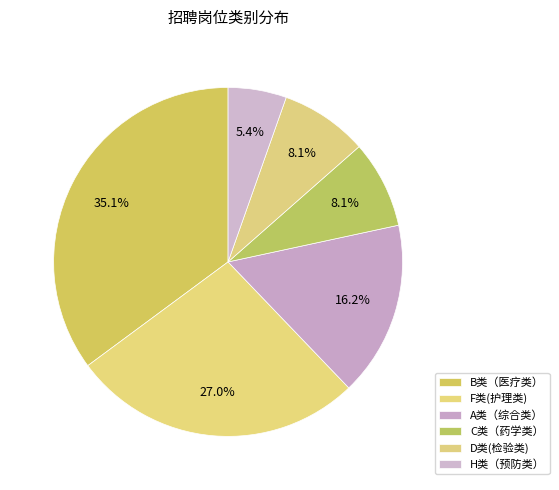

How many segments does this pie chart have?

6